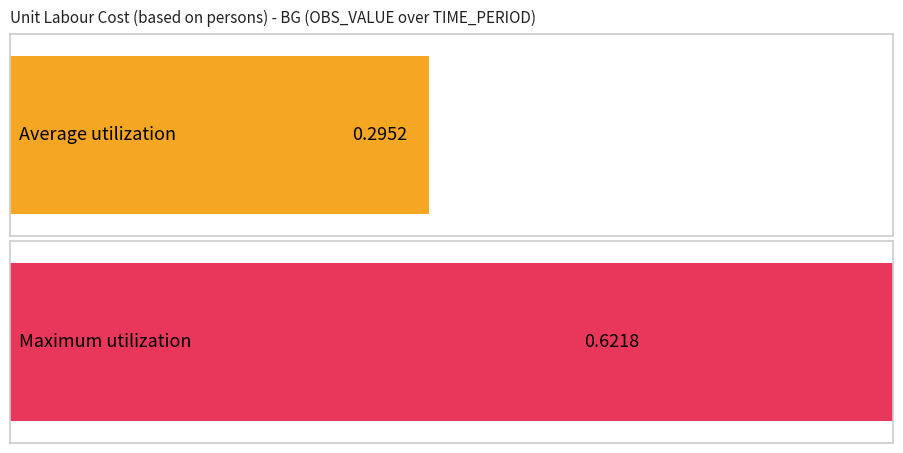

What is the greatest value displayed?

0.6